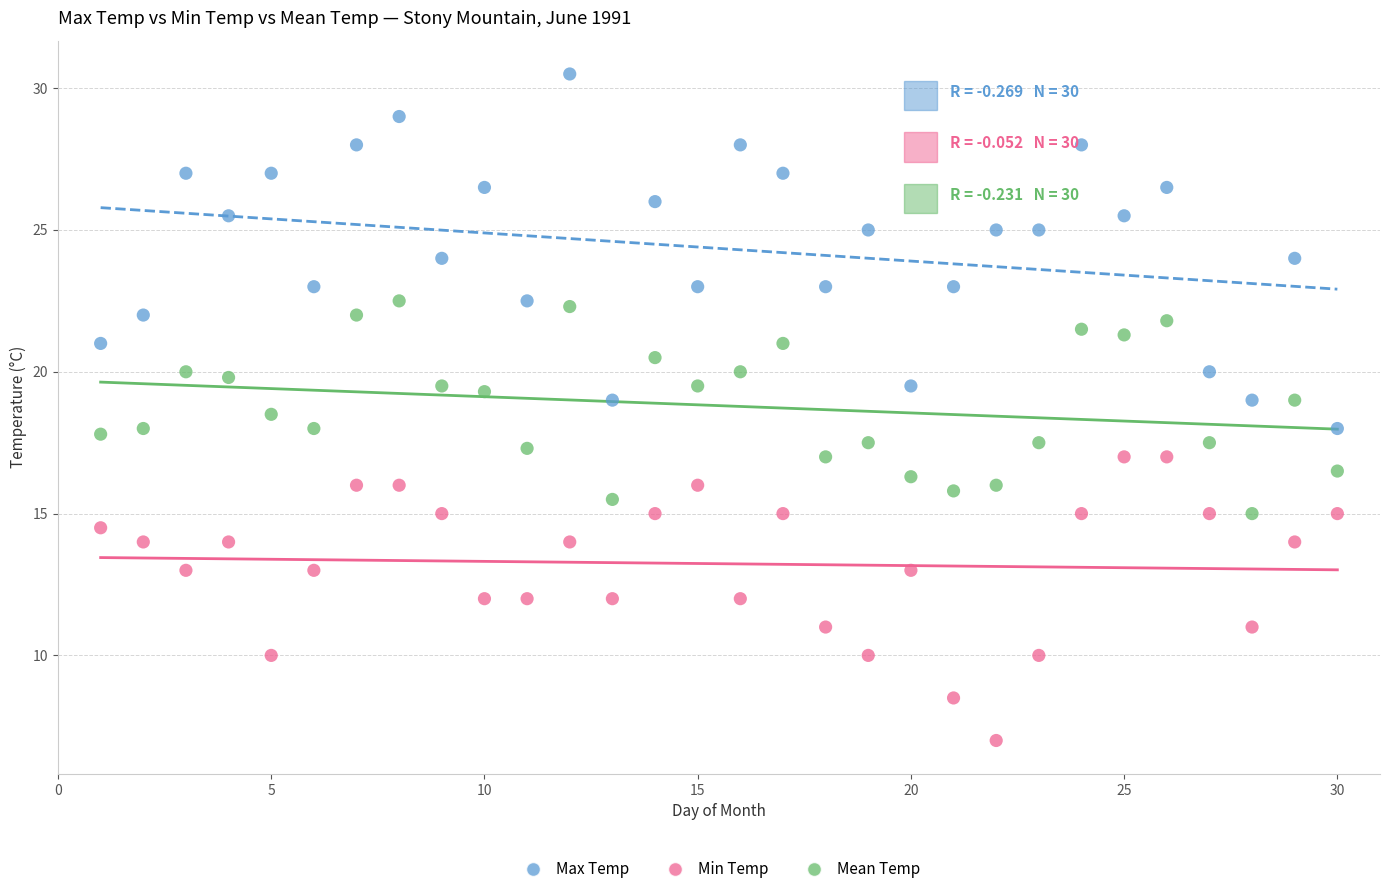

Which series has the widest spread of Y values?

Max Temp